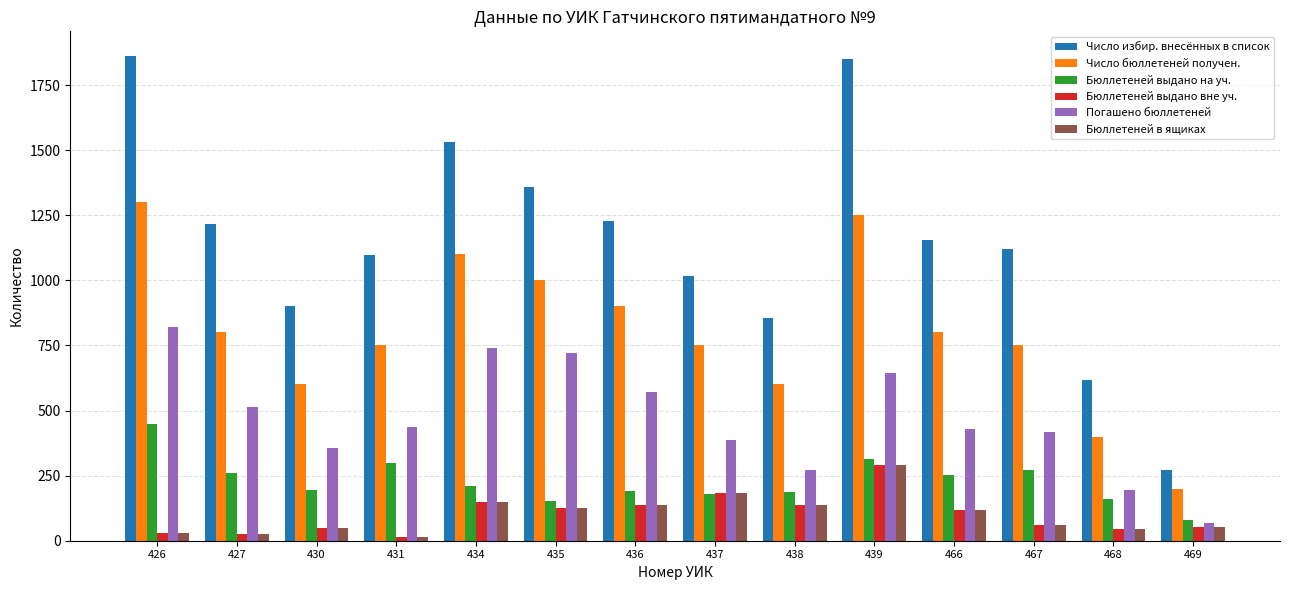

Which series has the widest spread of values?

Число избир. внесённых в список